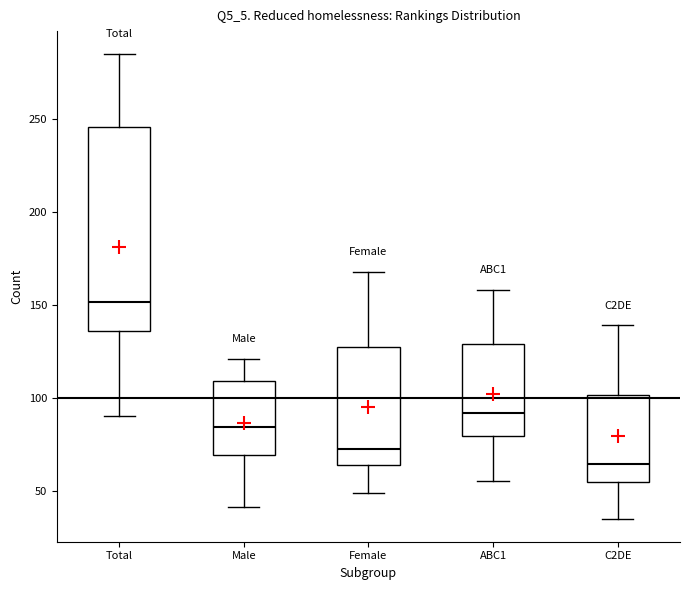

Which box's median line is the lowest?

C2DE